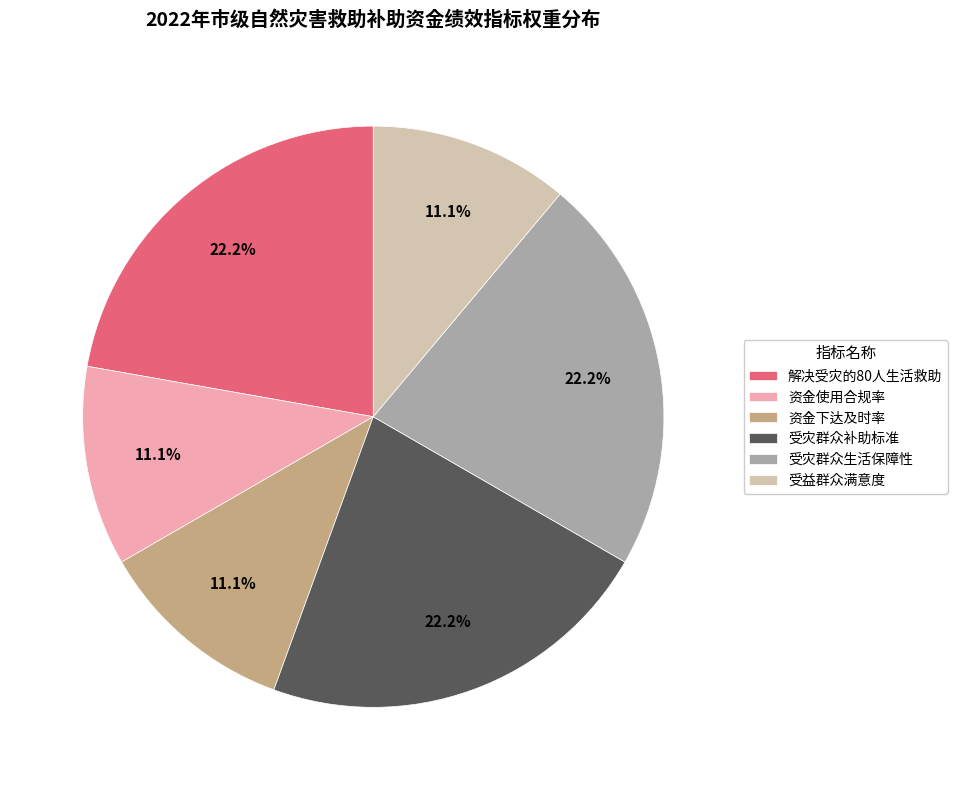

To the nearest percent, what is the average slice percentage?

17%